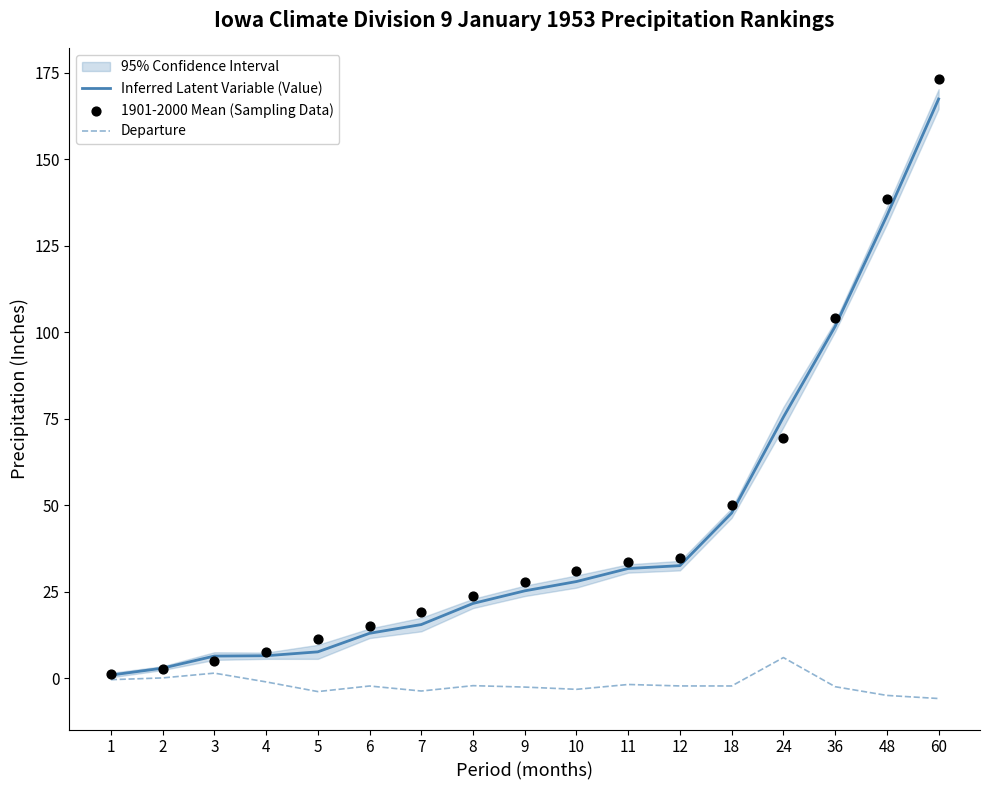

At how many categories does at least one series exceed 108?

2